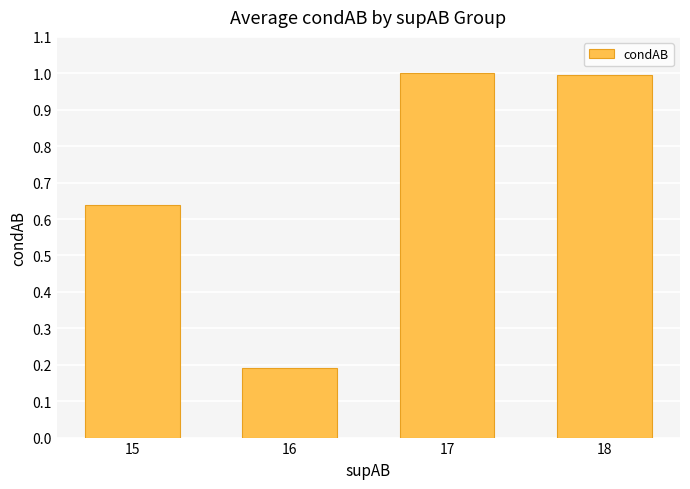

Which has a higher value, 17 or 16?

17